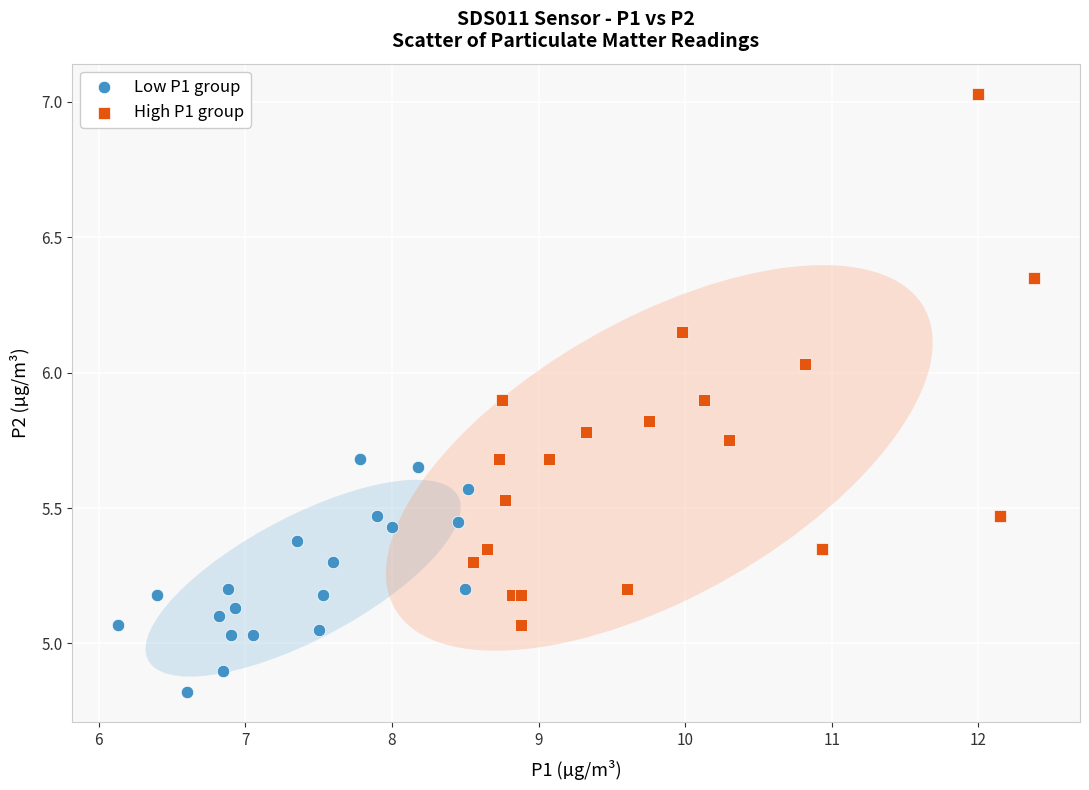

Which series contains the lowest Y value?

Low P1 group